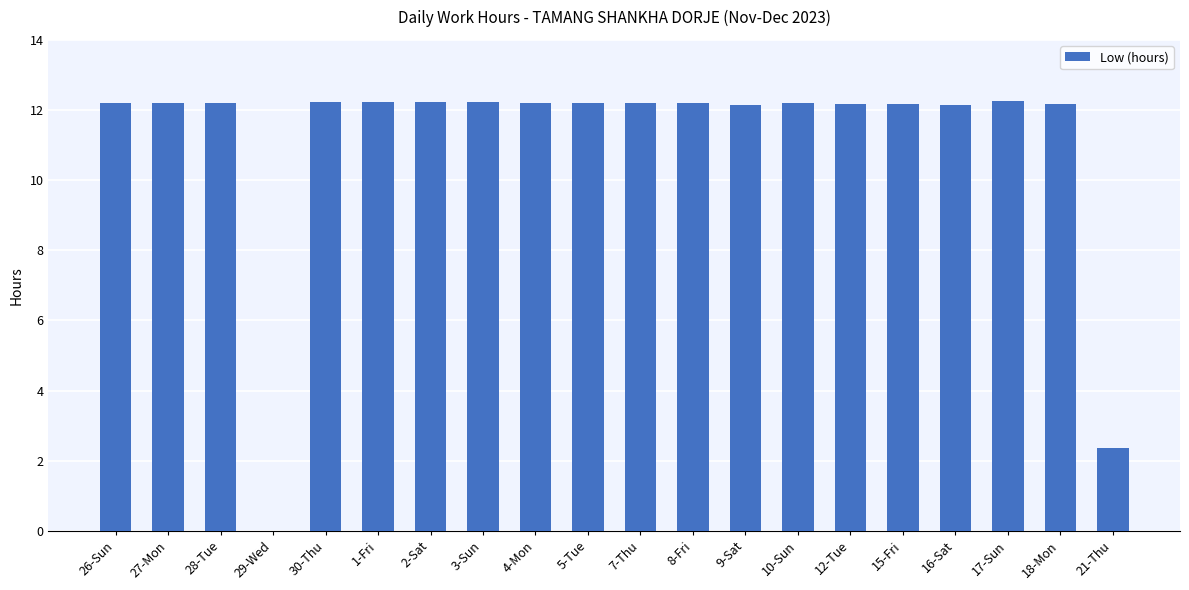

What is the sum of all values?

221.9